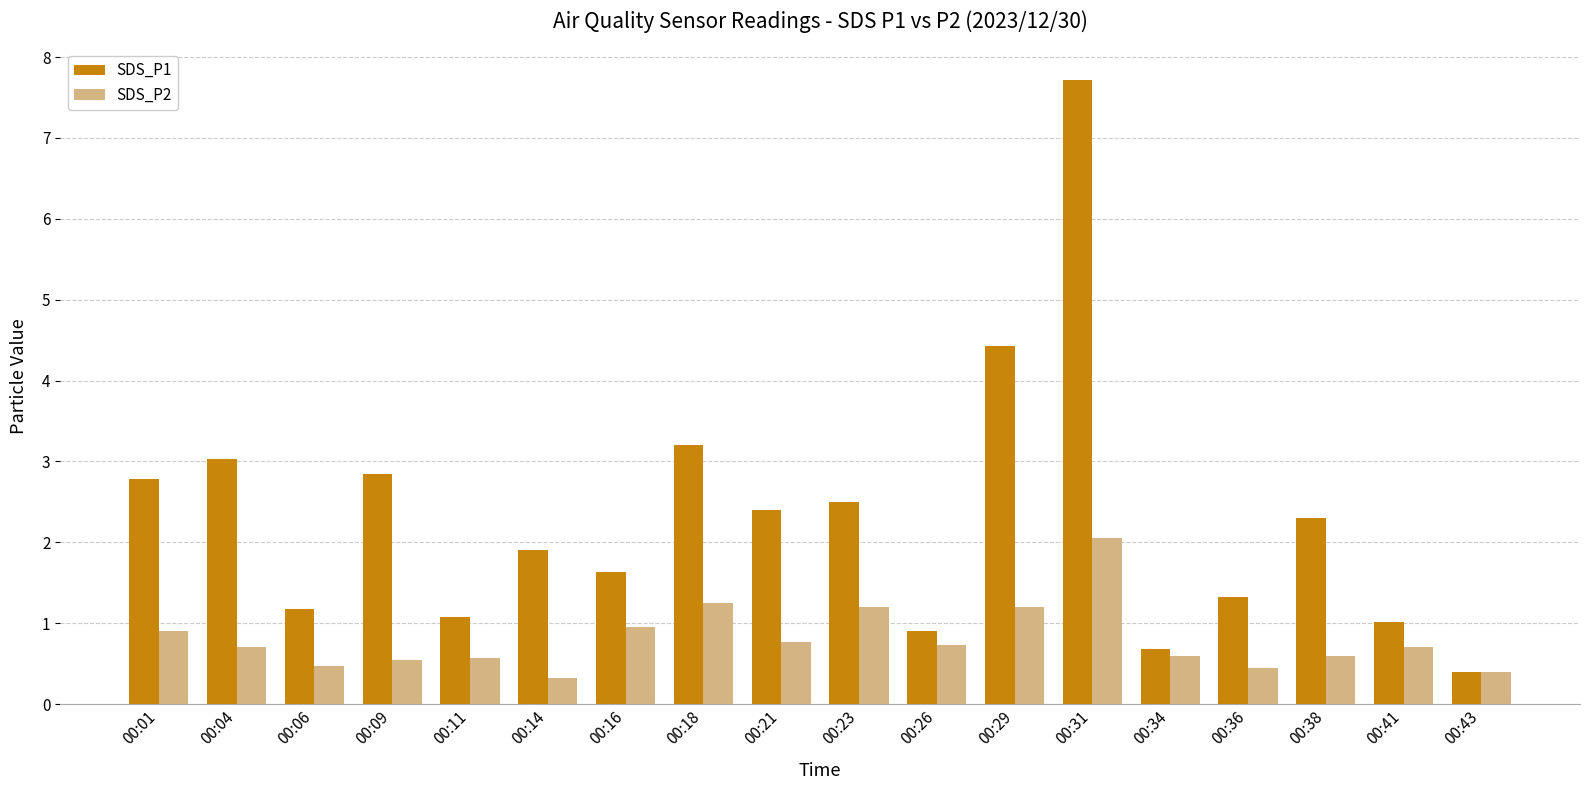

Rank the series by their average value, from lowest to highest.

SDS_P2, SDS_P1